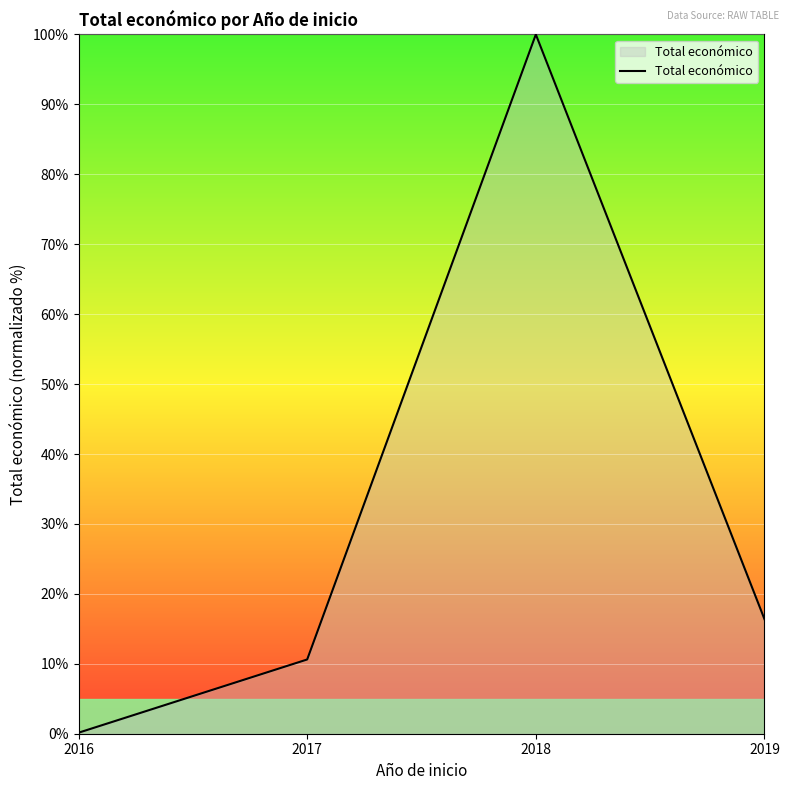

Which label corresponds to the largest value in the chart?

2018